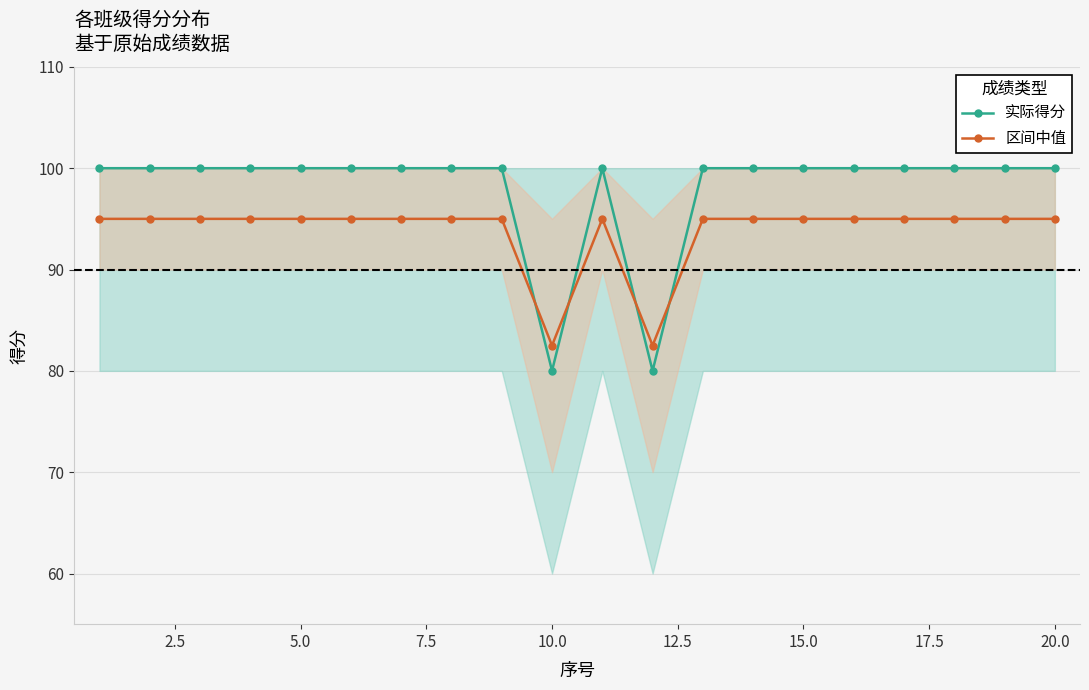

What are all the series names shown in the legend?

实际得分, 区间中值